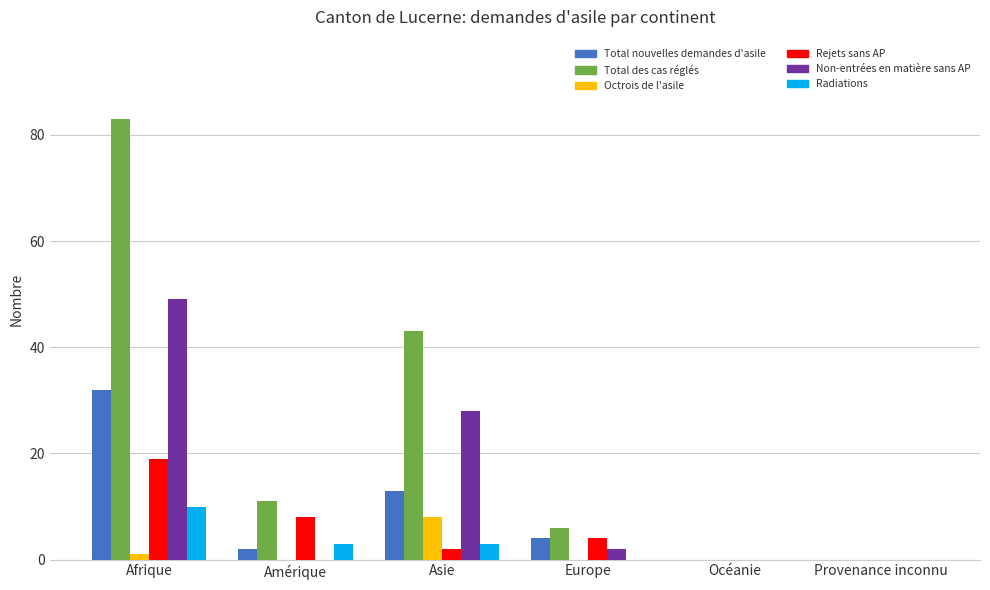

What is the sum of all Radiations values?

16